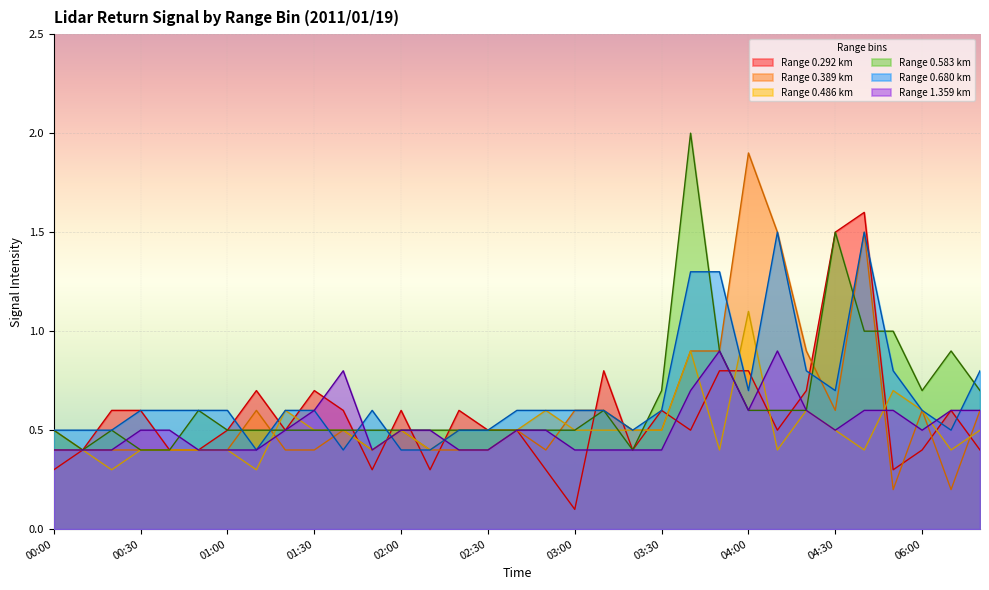

What is the average value of the 0.583 series?

0.7